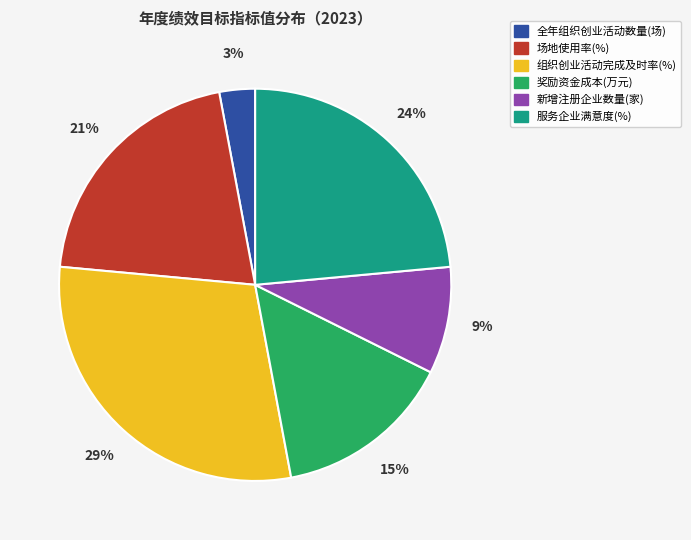

Which slice is the largest?

组织创业活动完成及时率(%)